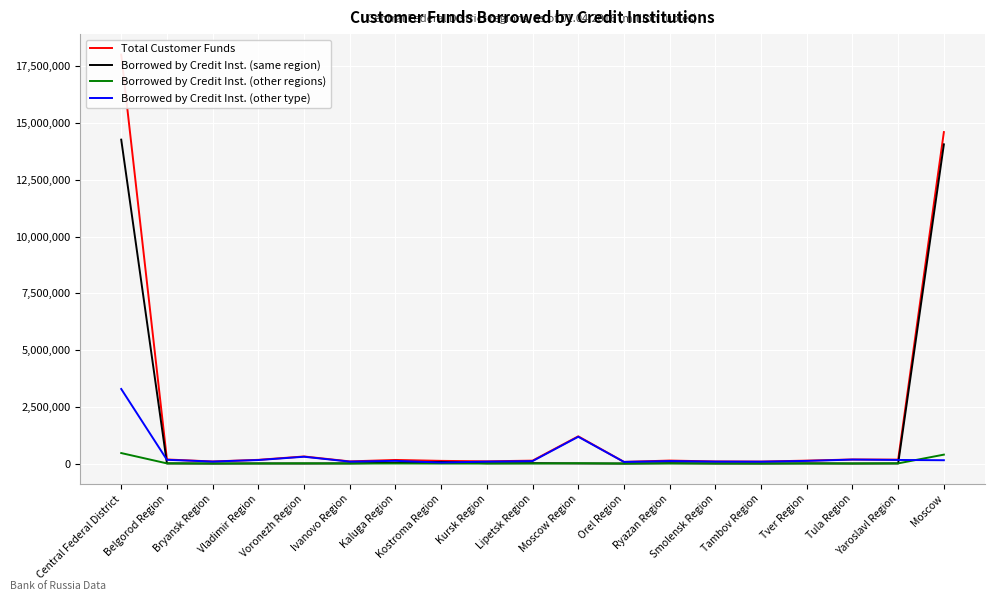

What is the average value of the Borrowed by Credit Inst. (same region) series?

1502493